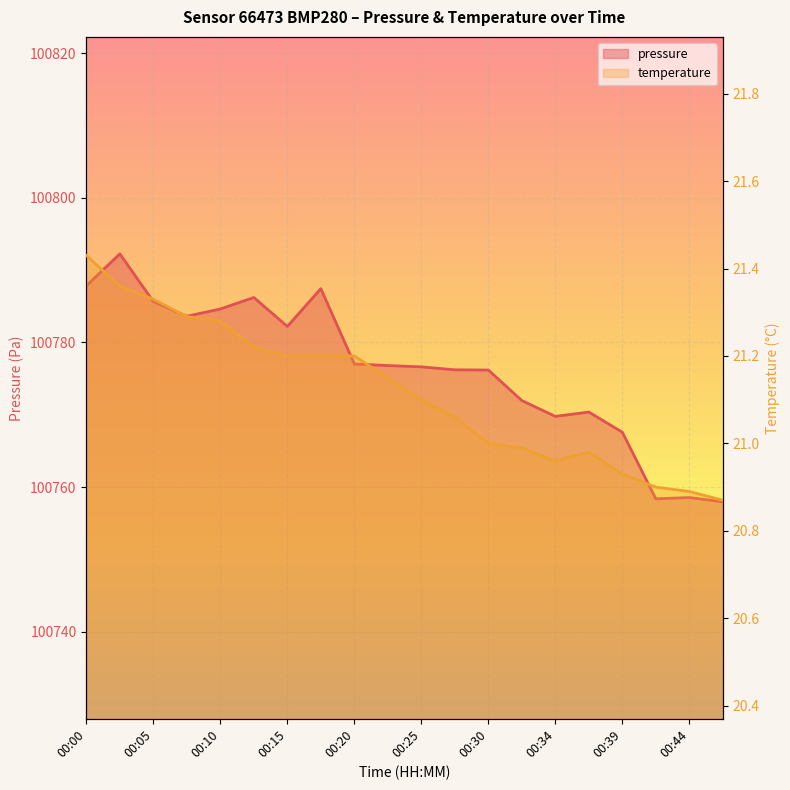

Which series has the widest spread of values?

pressure